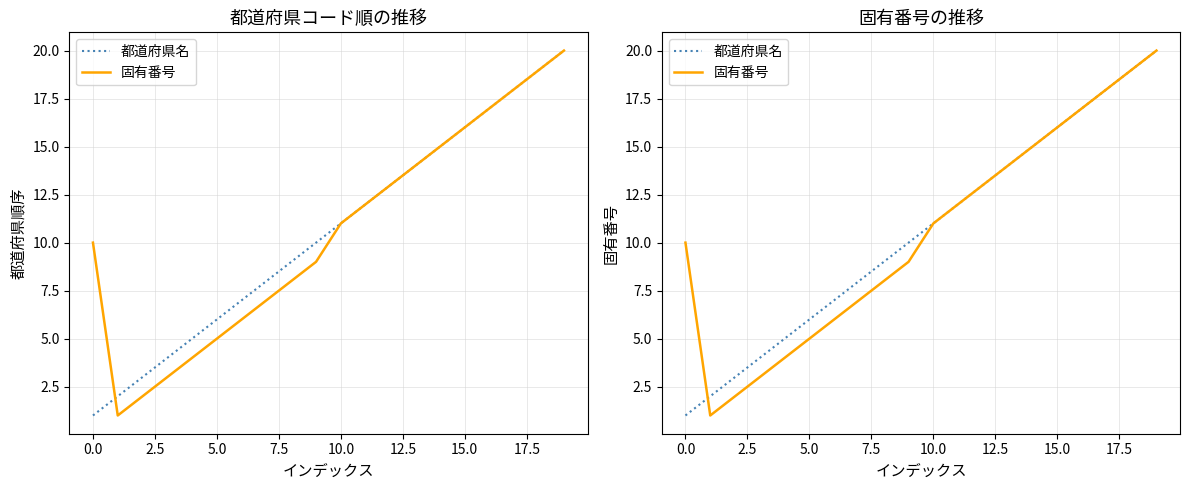

True or false: 固有番号 has more than 2 points higher than both neighbors.

False